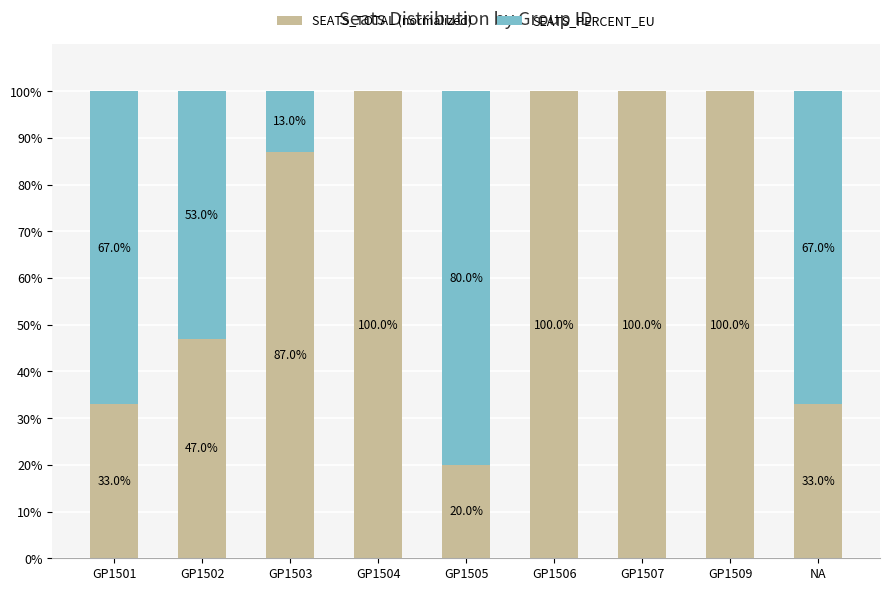

What are all the series names shown in the legend?

SEATS_TOTAL (normalized), SEATS_PERCENT_EU